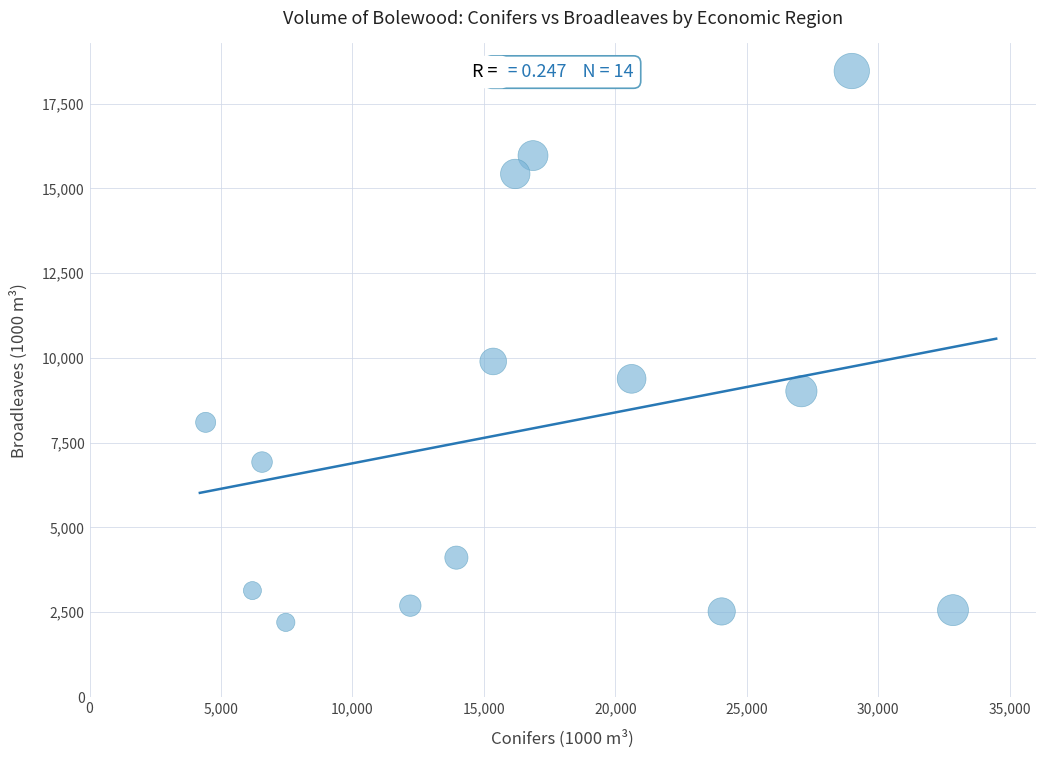

What is the range of Y values (max minus min)?

16256